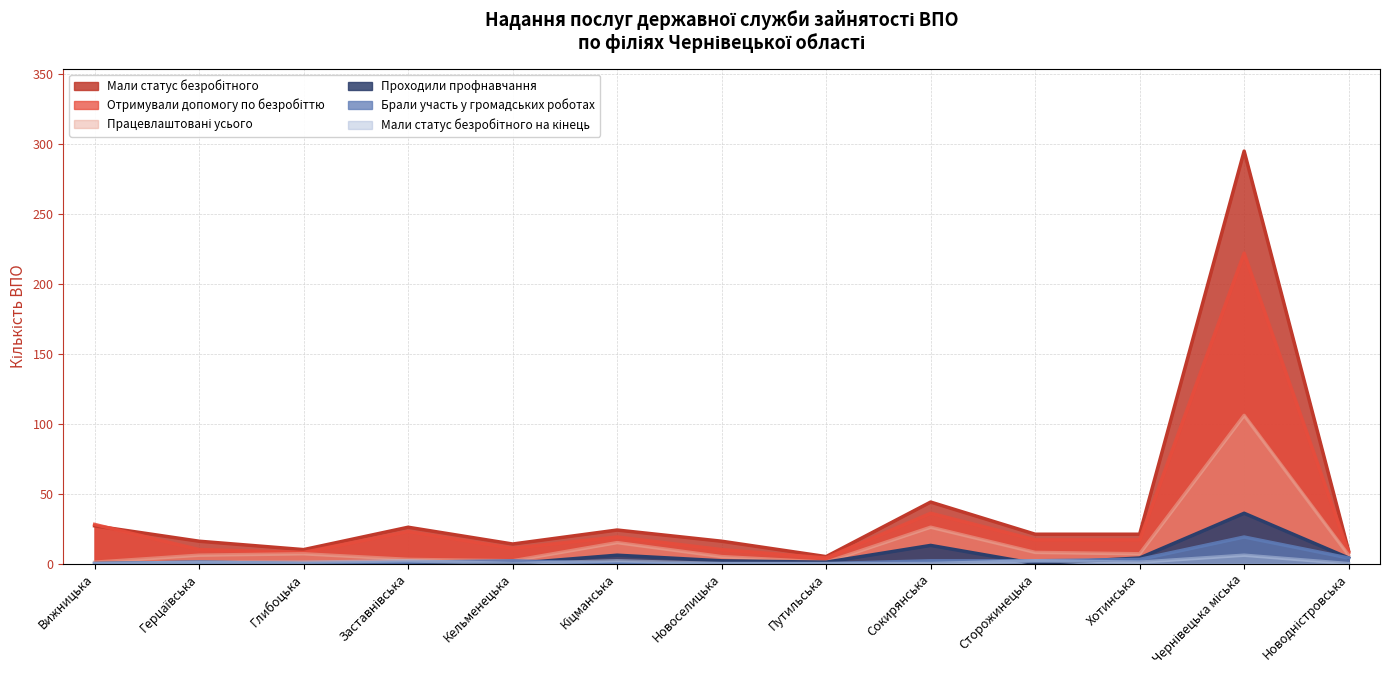

How many interior local valleys does the Проходили профнавчання series have?

2